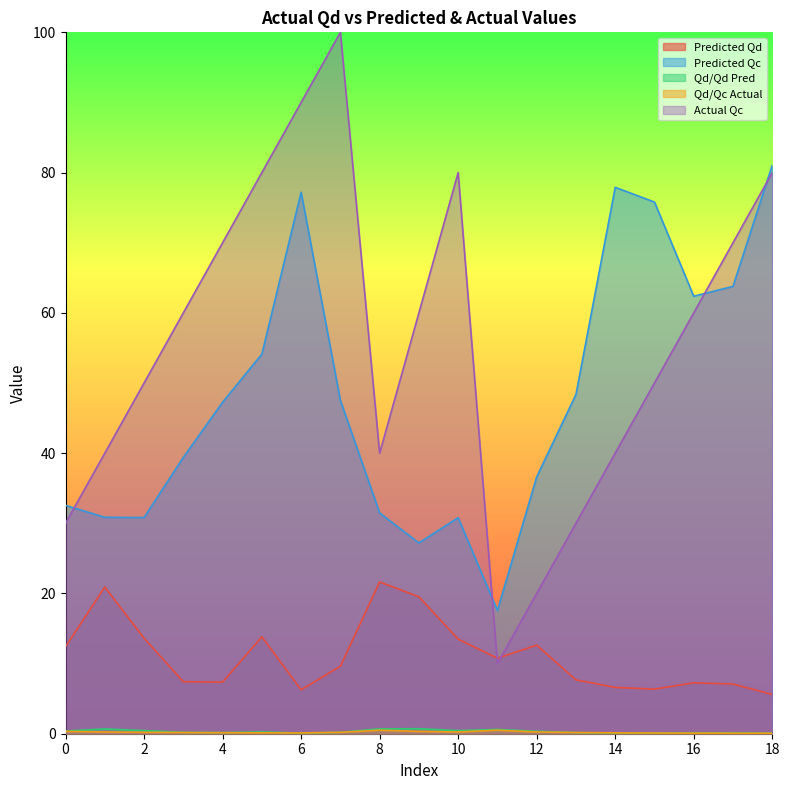

Does the chart have visible grid lines?

No